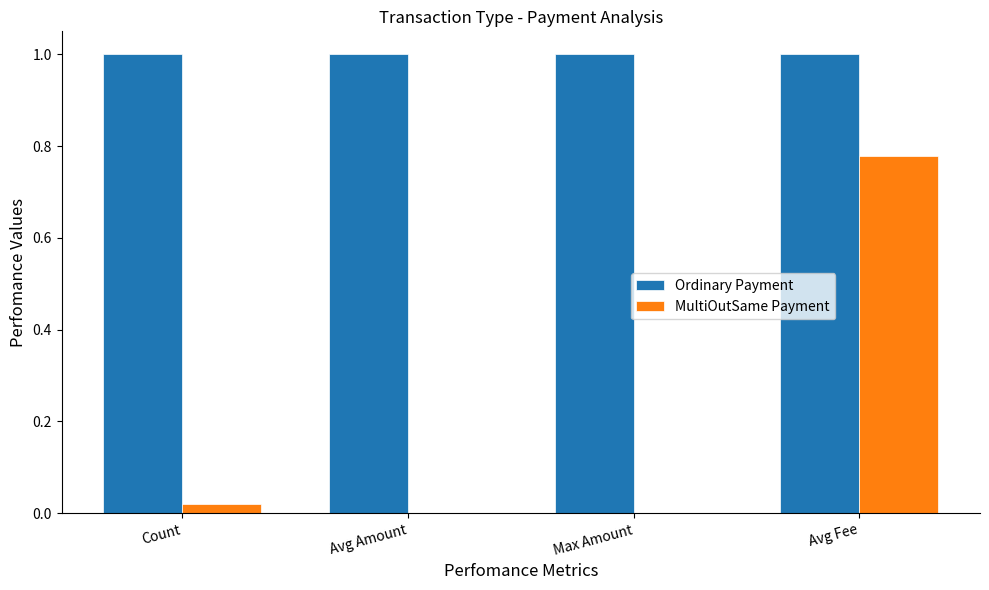

Count the number of data series in this chart.

2